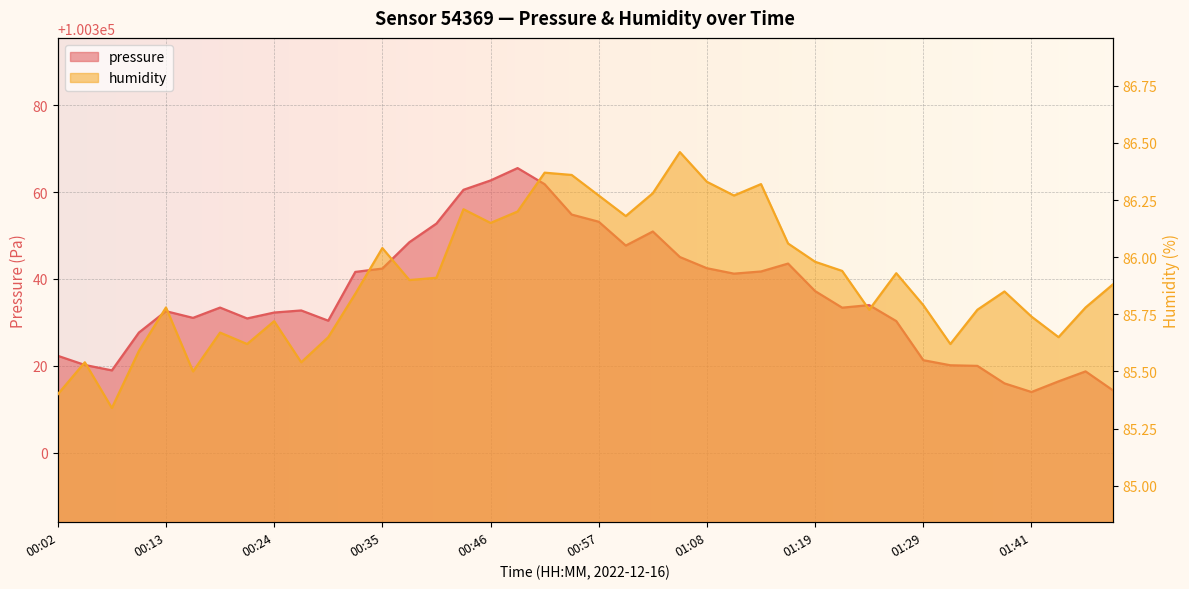

Is it true that pressure equals 34236.5 at 00:40?

False